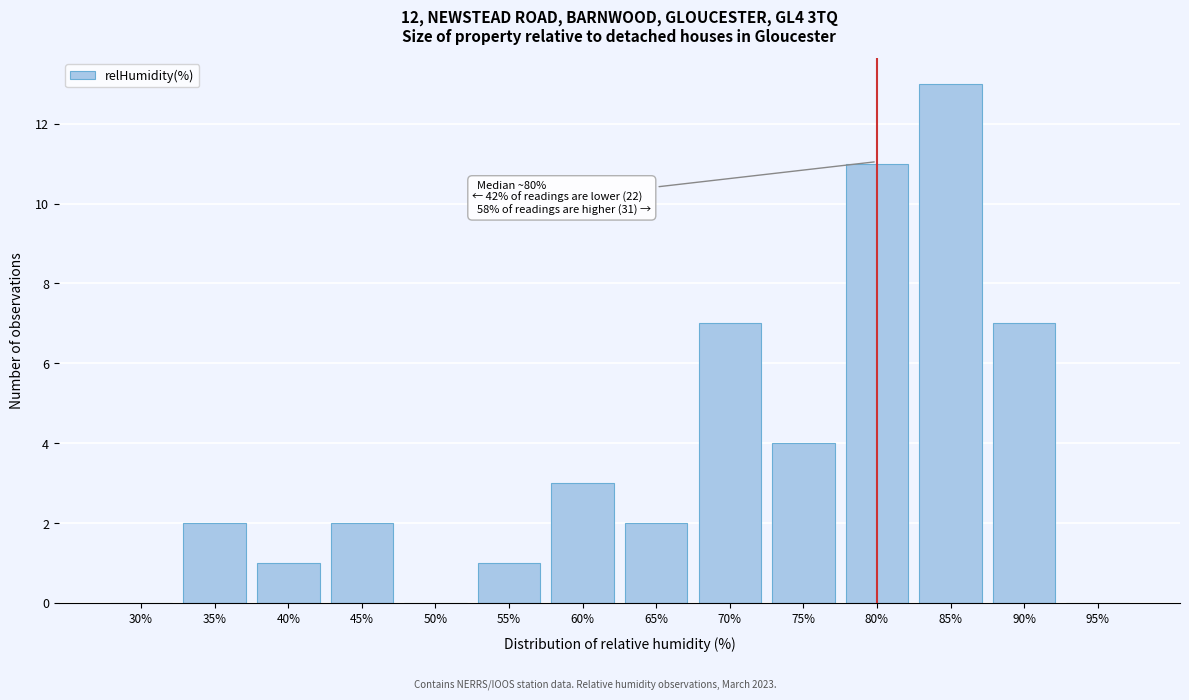

Reading left to right, extract all data points from this chart.

30%=0	35%=2	40%=1	45%=2	50%=0	55%=1	60%=3	65%=2	70%=7	75%=4	80%=11	85%=13	90%=7	95%=0